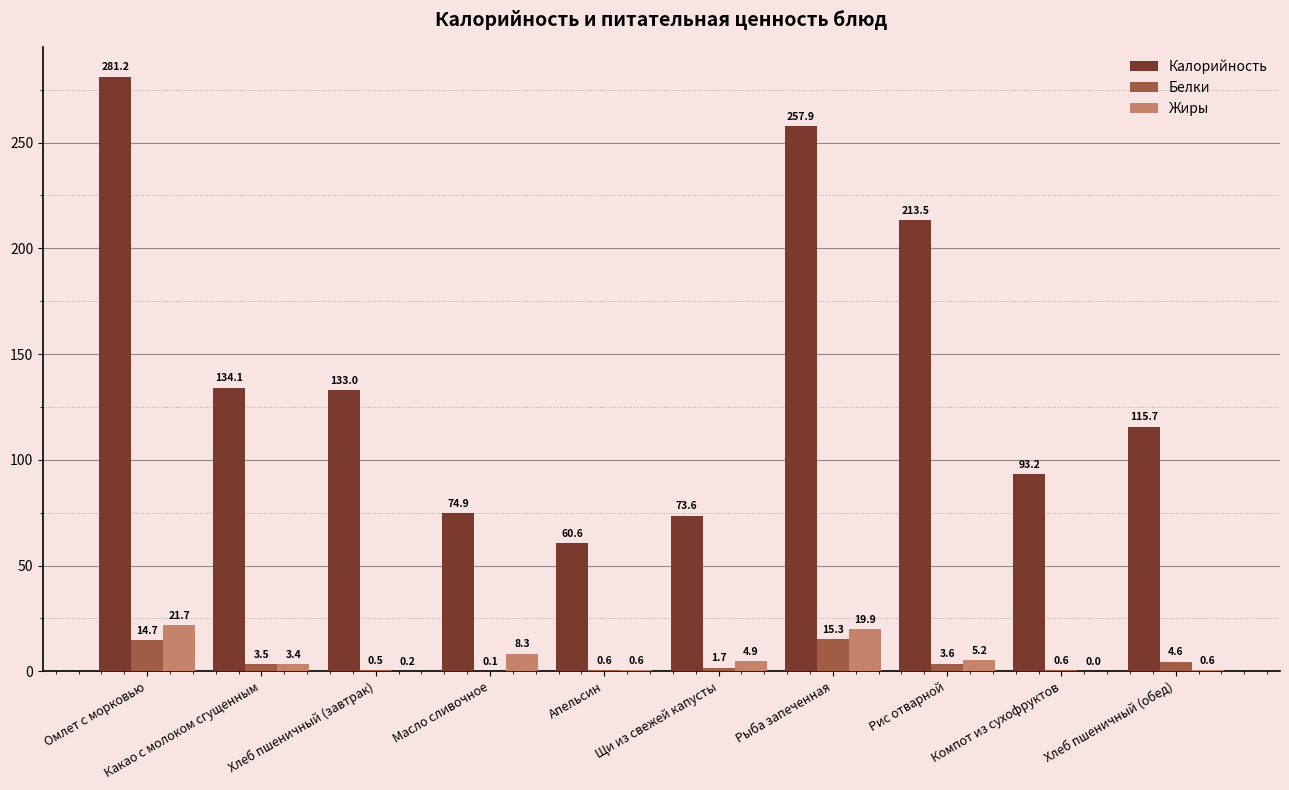

How many positive values does the Жиры series have?

9